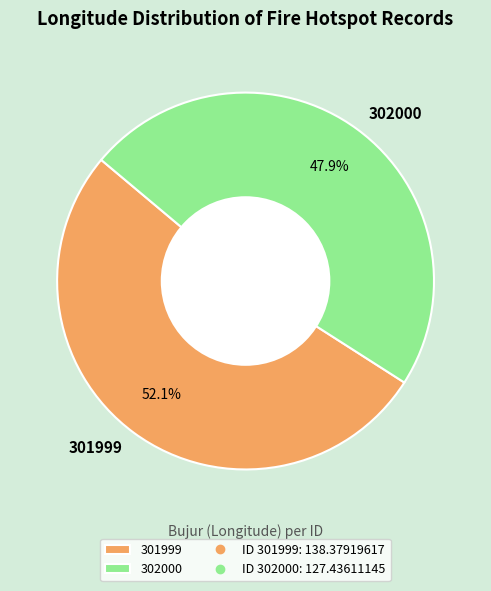

What is the largest slice in the pie chart?

301999